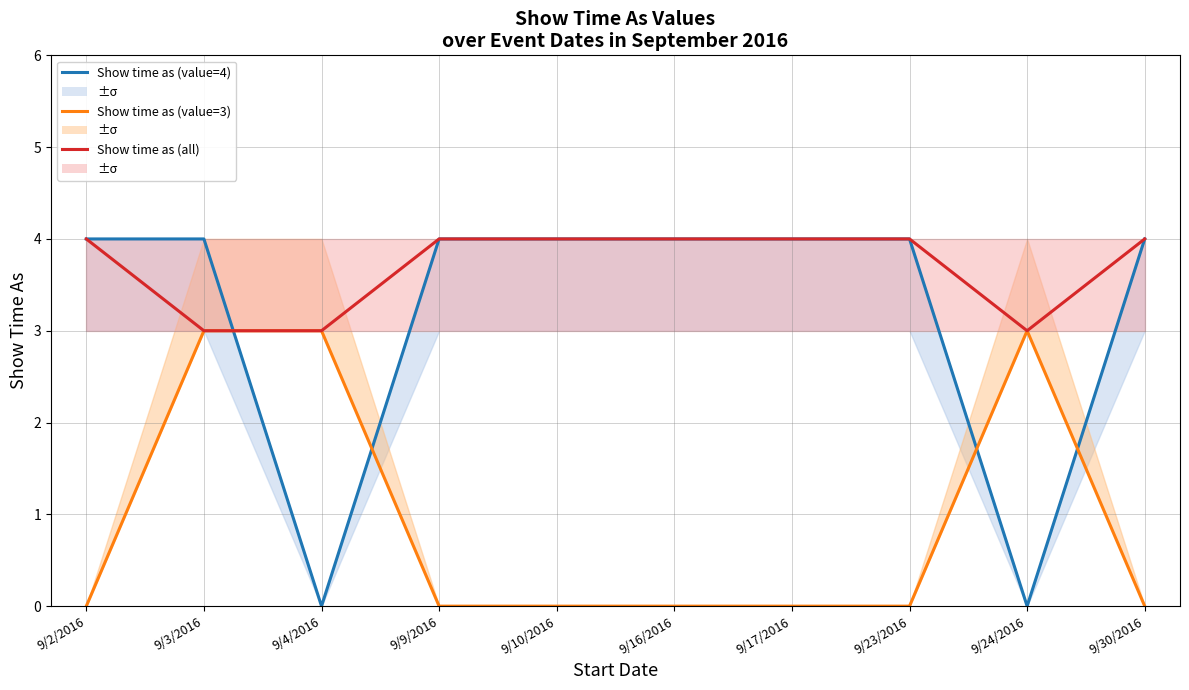

Reading right to left, transcribe all the data shown in this chart.

Show time as (value=4): 4	0	4	4	4	4	4	0	4	4
Show time as (value=3): 0	3	0	0	0	0	0	3	3	0
Show time as (all): 4	3	4	4	4	4	4	3	3	4